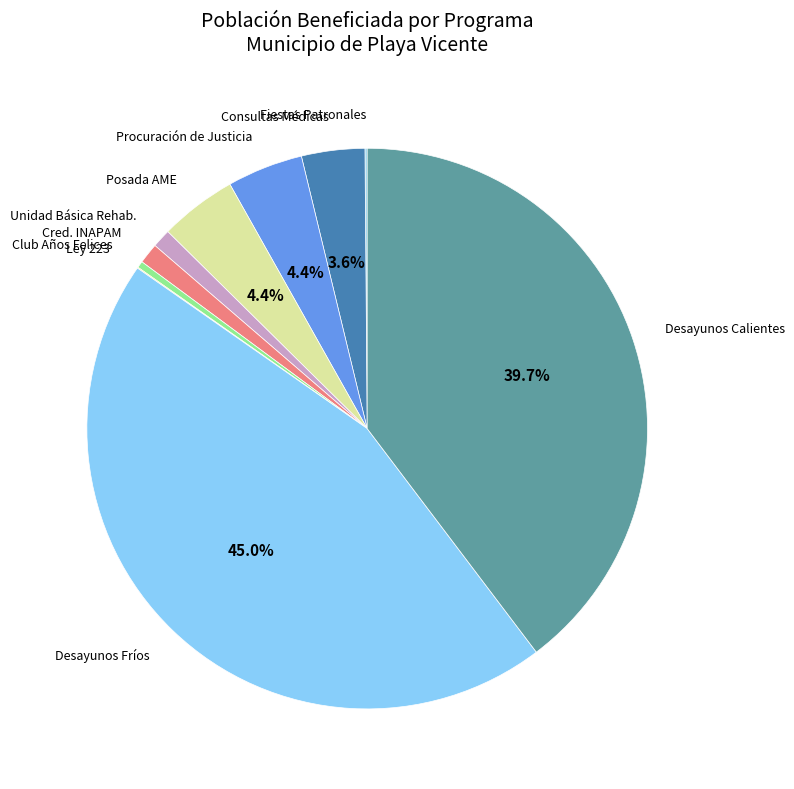

Is the sum of Consultas Médicas and Cred. INAPAM greater than half?

No